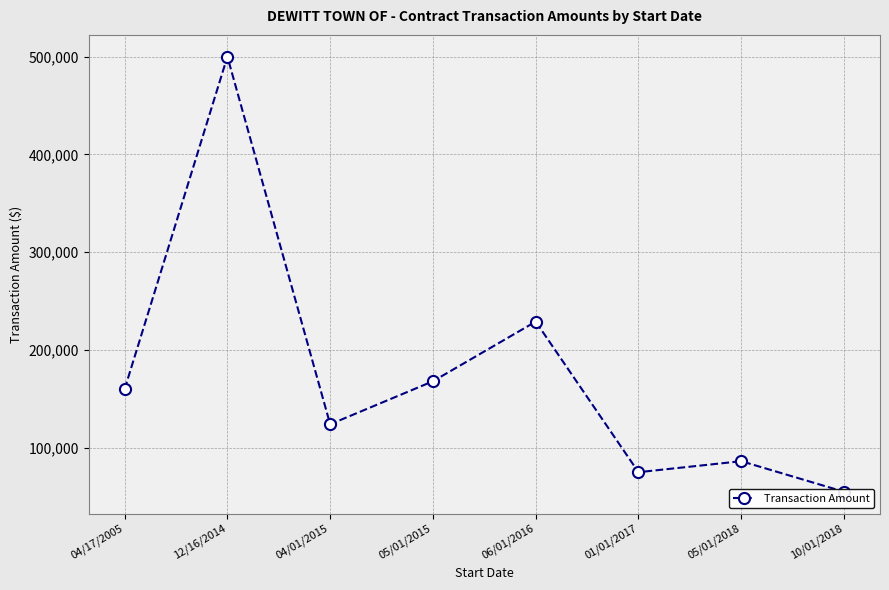

Reading left to right, what are all the values shown in this chart?

04/17/2005=160000	12/16/2014=500000	04/01/2015=124000	05/01/2015=168000	06/01/2016=229000	01/01/2017=75000	05/01/2018=86250	10/01/2018=55000